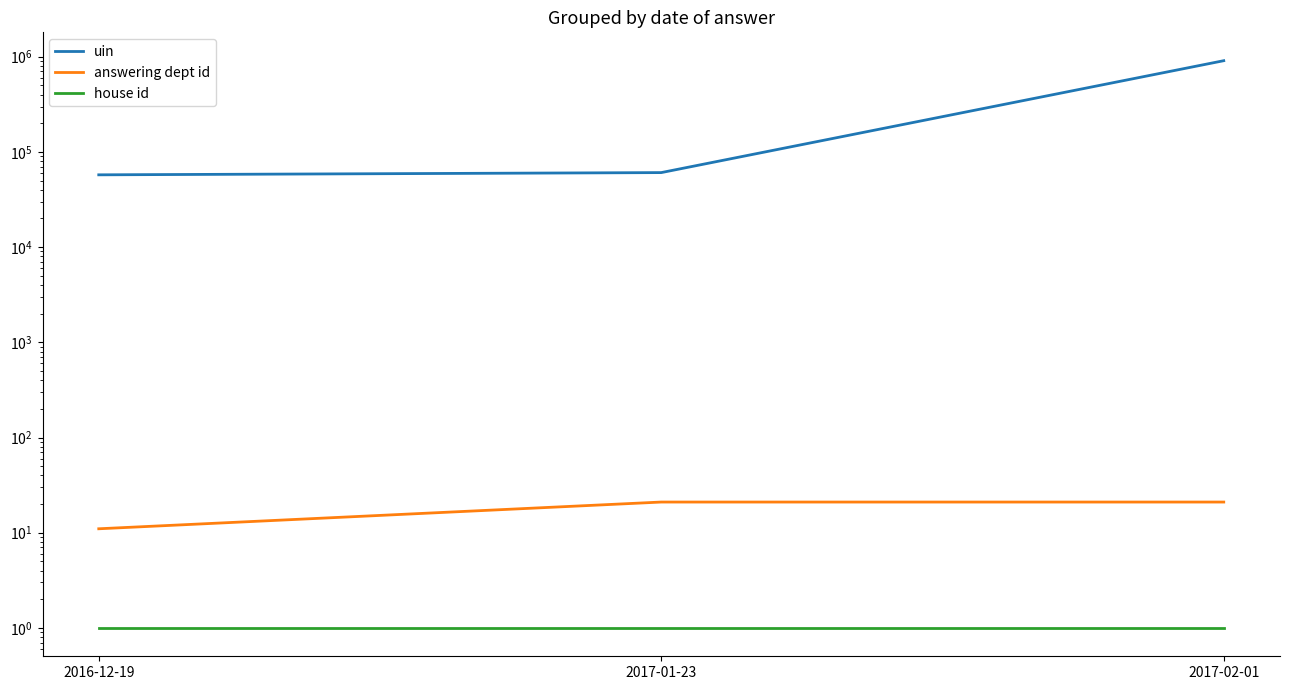

Rank the series by their maximum value, from highest to lowest.

uin, answering dept id, house id